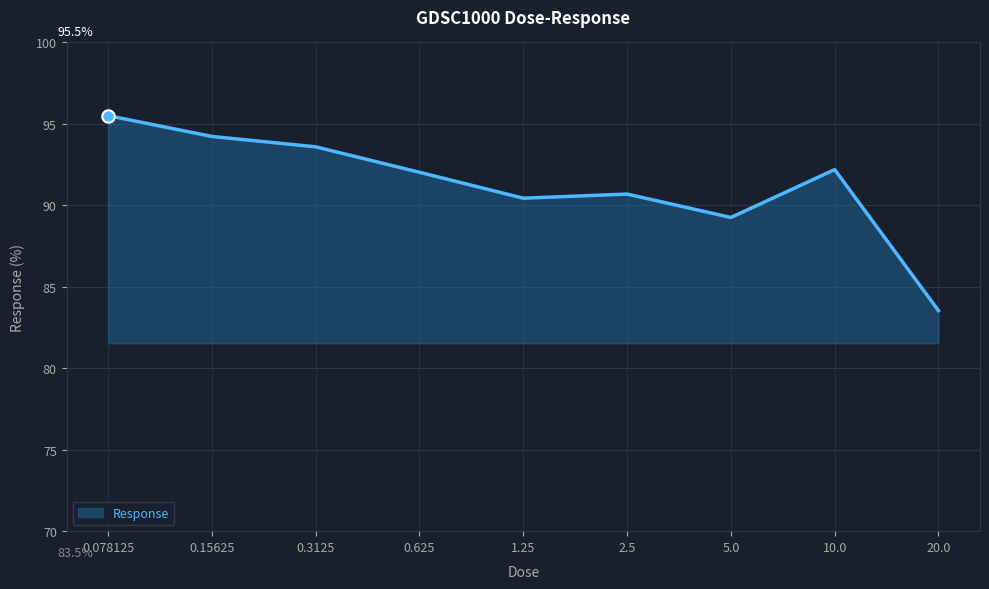

Between 0.625 and 20.0, which is larger?

0.625